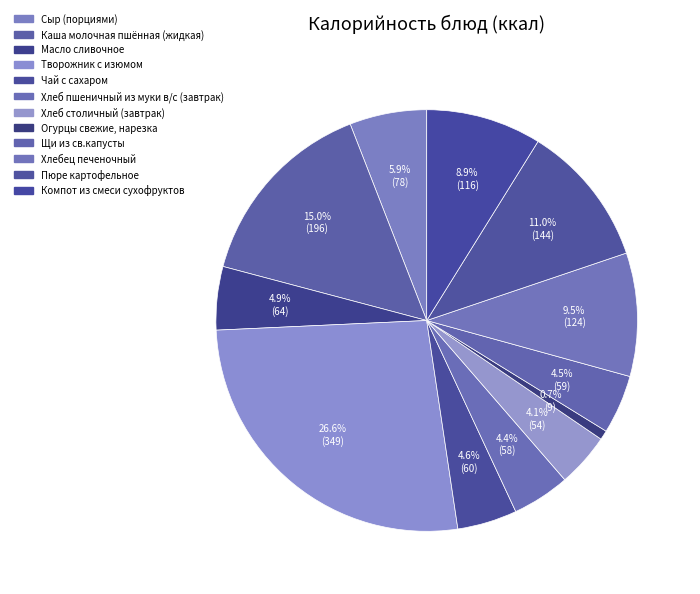

What is the change in value from Пюре картофельное to Компот из смеси сухофруктов?

-27.6